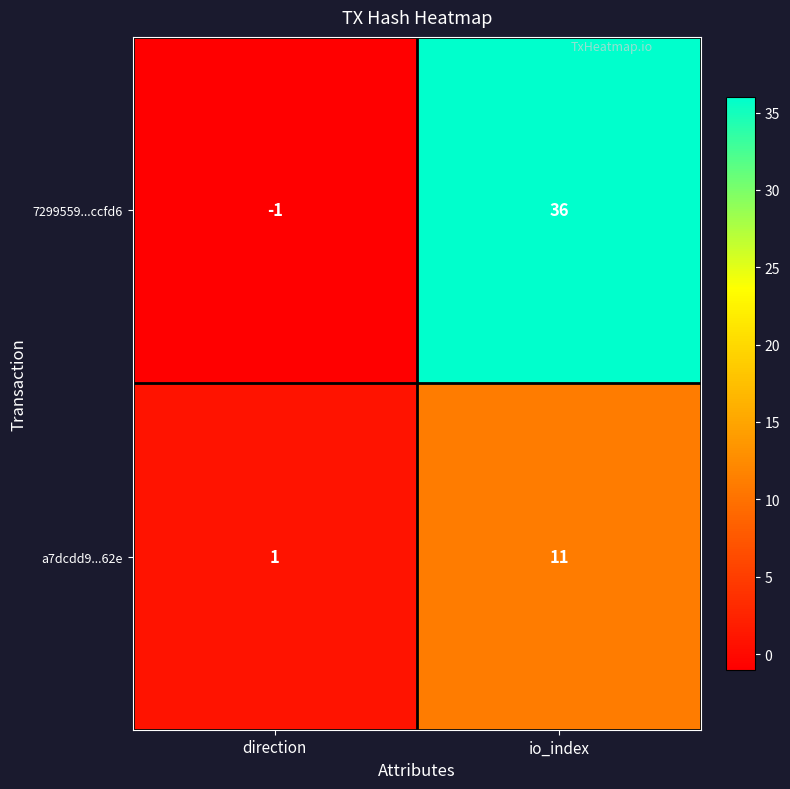

List the labels in order of a7dcdd9...62e value, smallest first.

direction, io_index